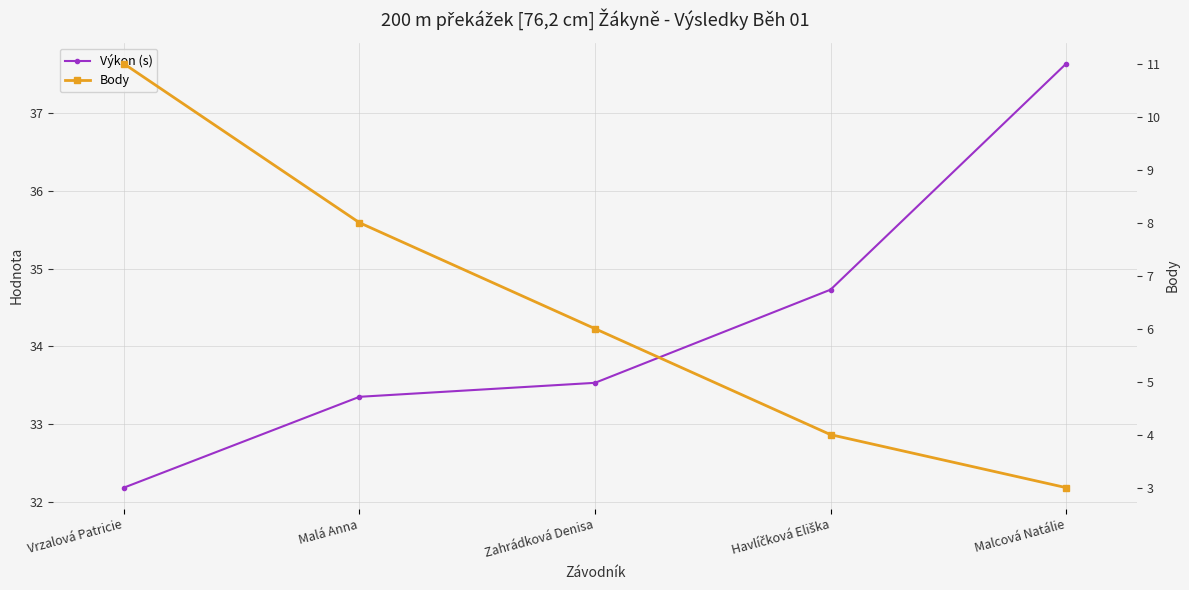

How many values in the Výkon (s) series are below 33?

1